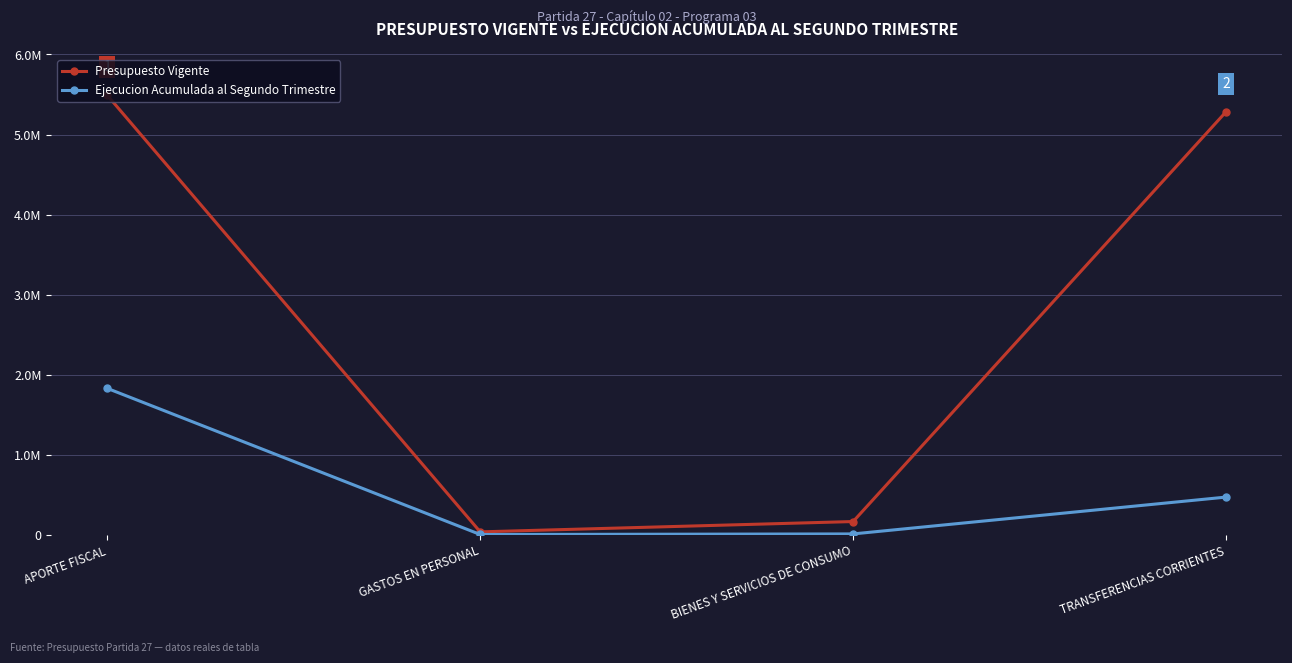

Is this an area chart (filled region under the line)?

No